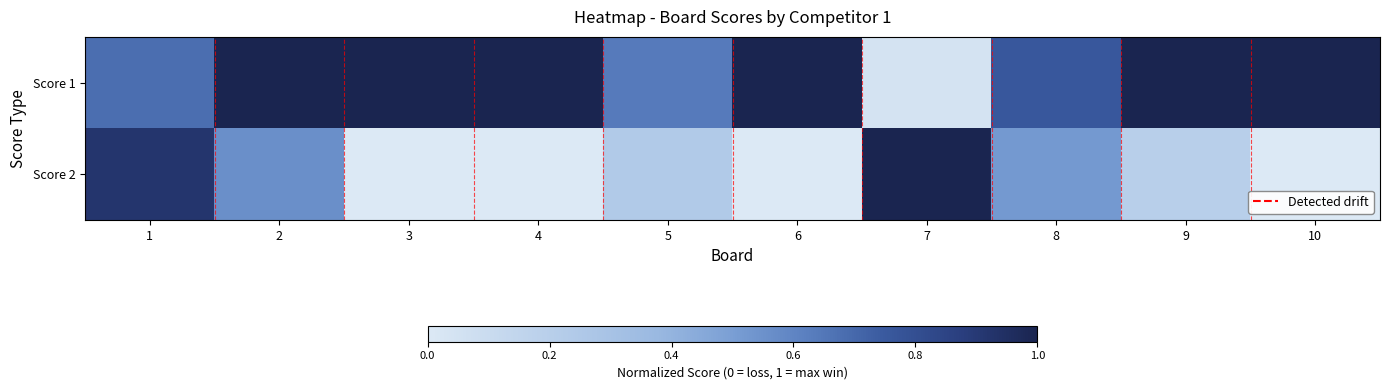

How many series are shown in this chart?

2